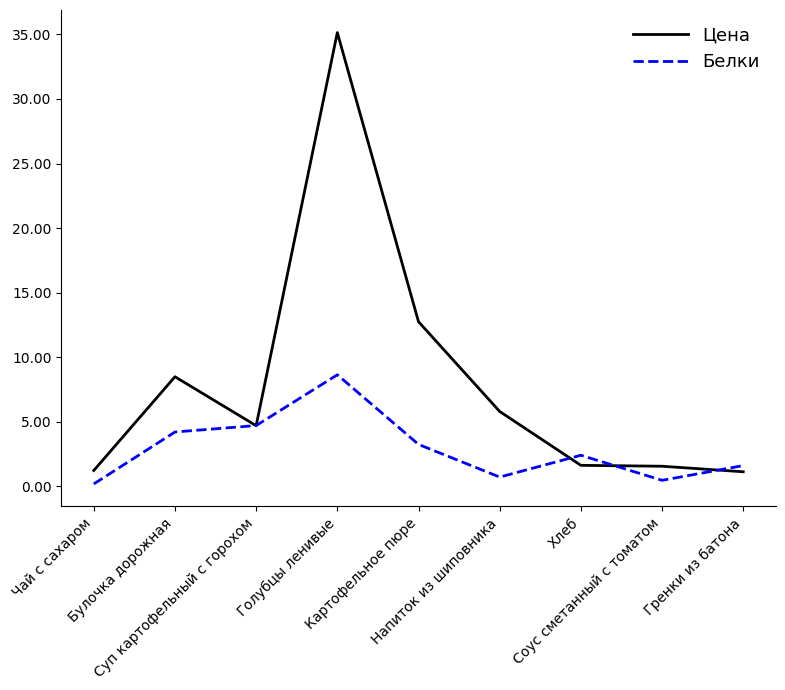

Rank the series by their maximum value, from lowest to highest.

Белки, Цена